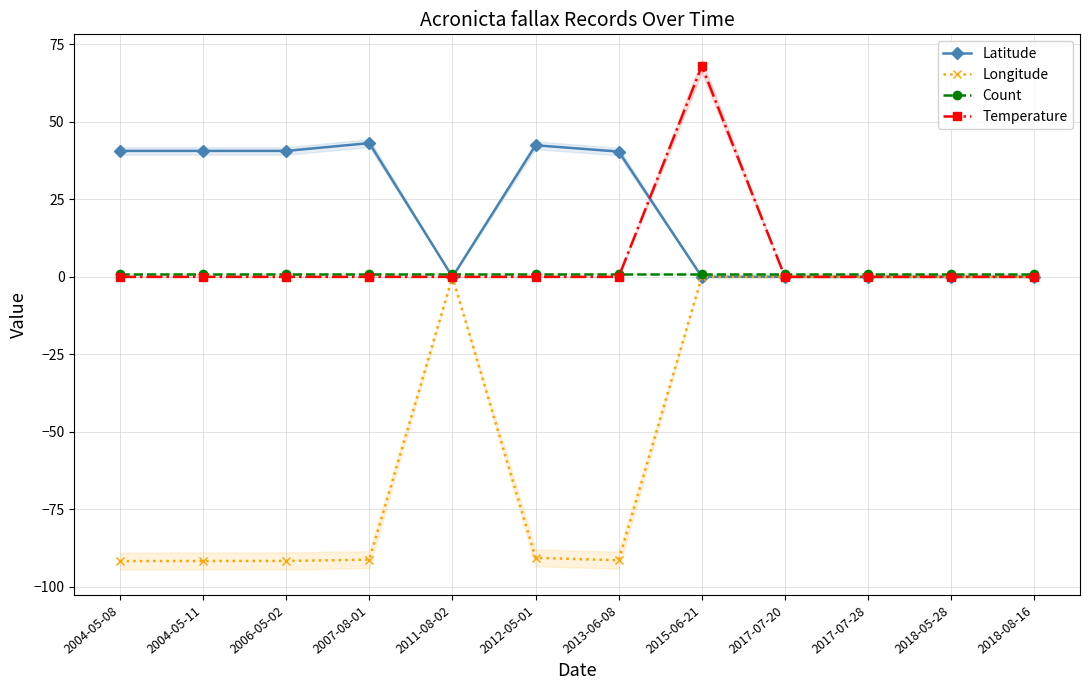

At which category does Longitude reach its first local valley?

2013-06-08